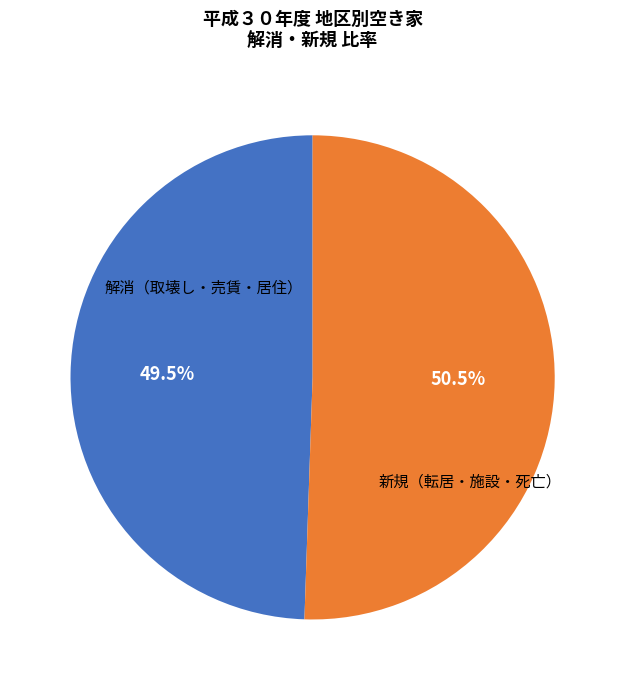

Count the number of slices in the pie.

2